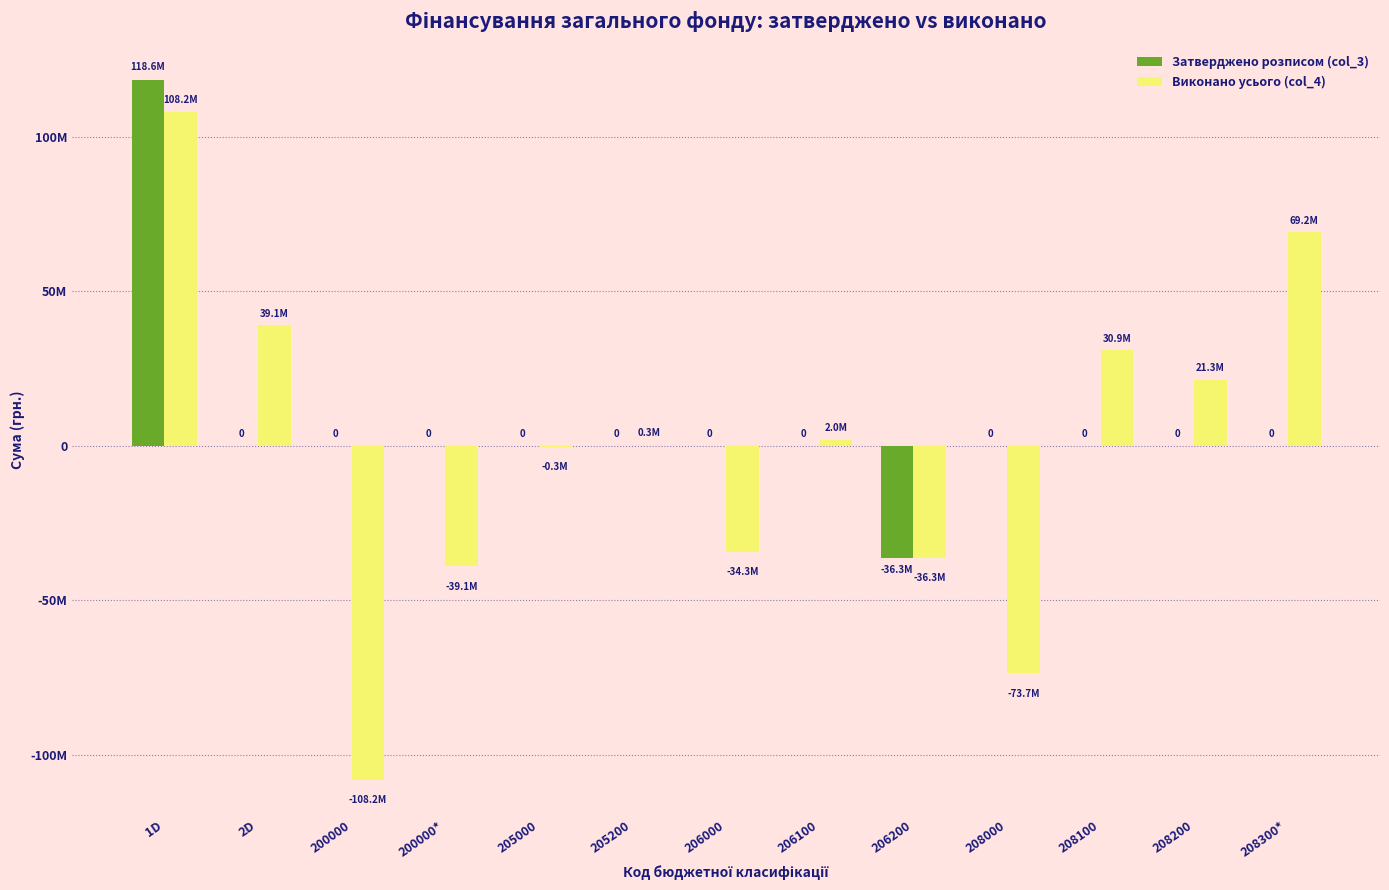

What are all the series names shown in the legend?

Затверджено розписом (col_3), Виконано усього (col_4)